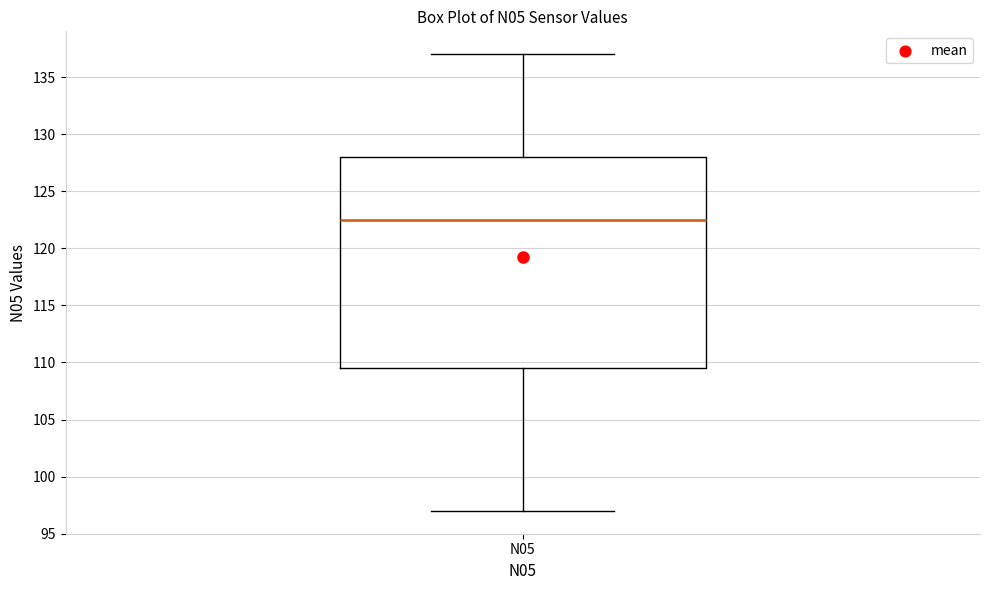

Where does the lower whisker of the box for N05 end on the y-axis? The values are not printed on the chart, so give them approximately, as read against the axis.

97.0